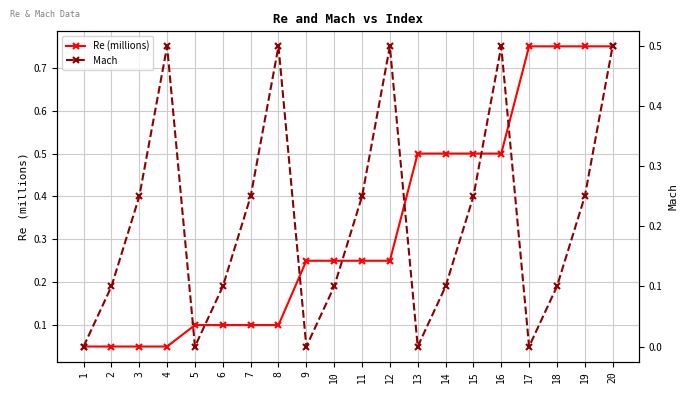

Between 14 and 15, which is larger?

14